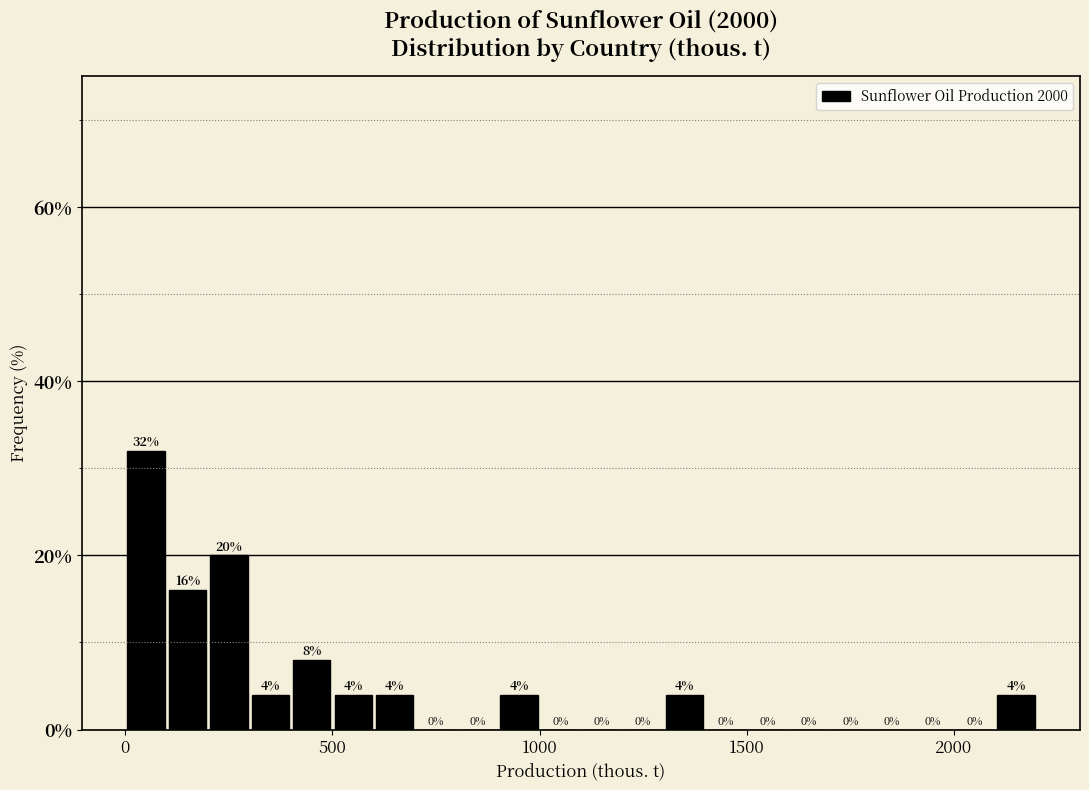

Around what value on the x-axis is the tallest bar? Give the approximate position of its centre, as read against the axis.

50